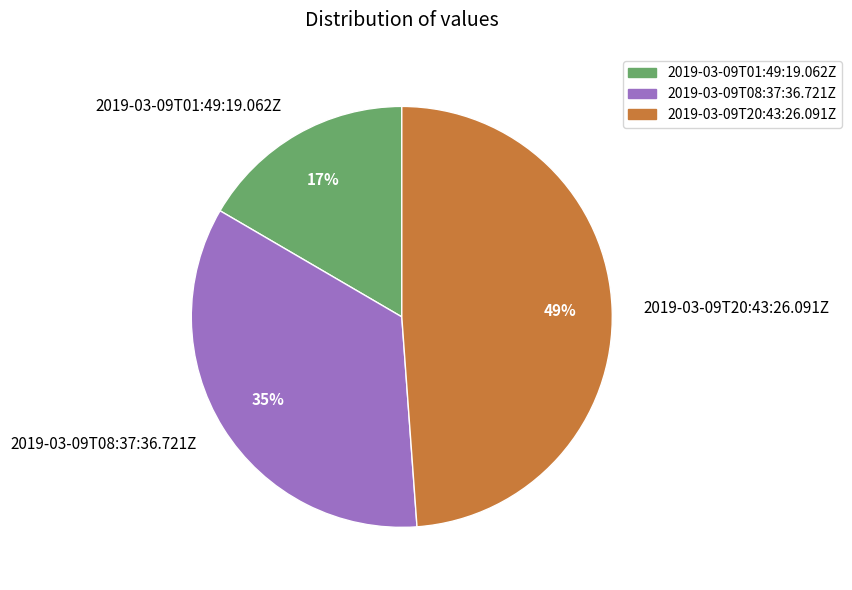

What percentage is the 2019-03-09T01:49:19.062Z slice, to the nearest percent?

17%